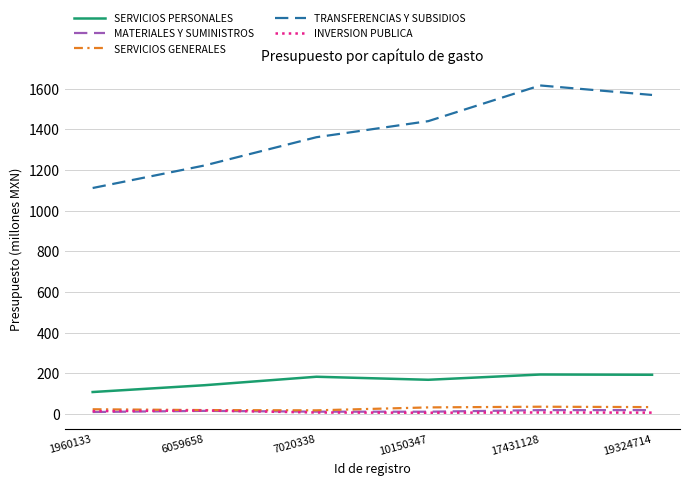

Which series has the largest total across all categories?

TRANSFERENCIAS Y SUBSIDIOS